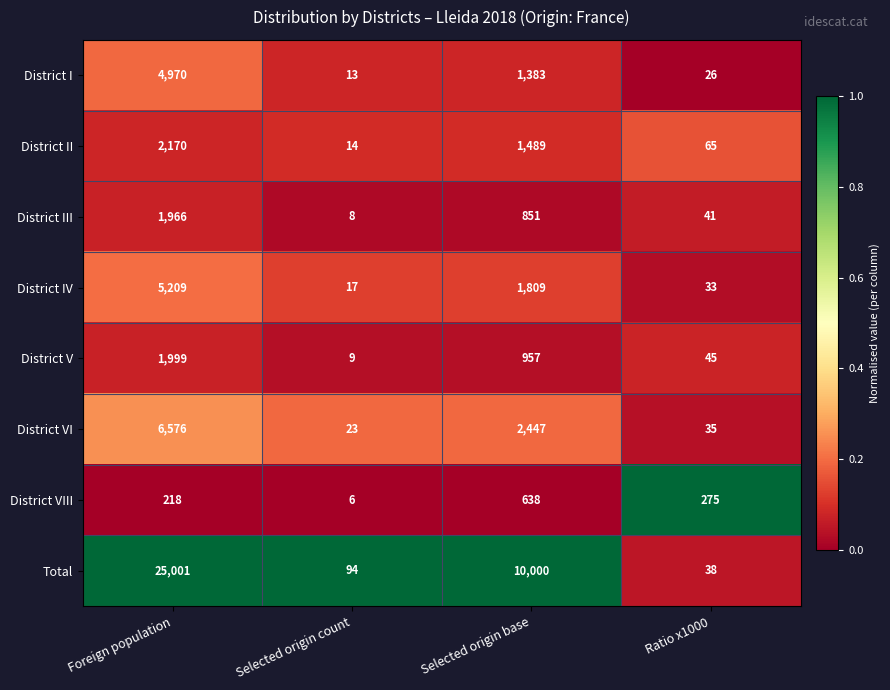

Which category has the lowest value across all series?

Selected origin count